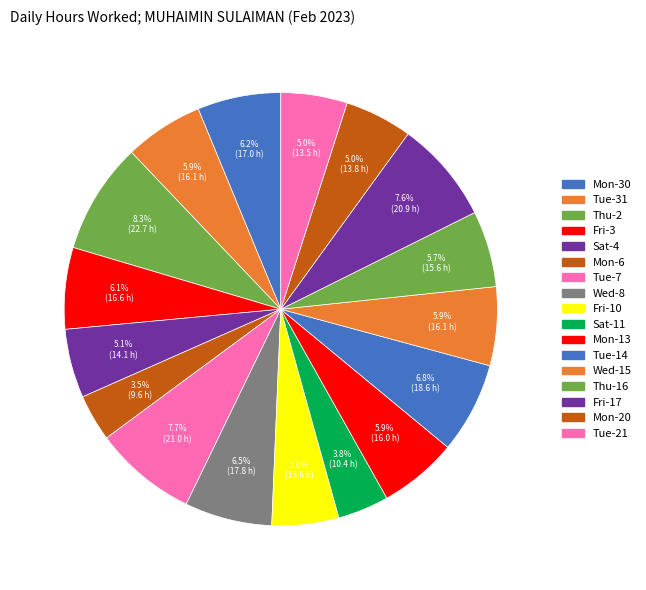

Approximately how many times larger is the value at Wed-8 compared to Wed-15?

1.1